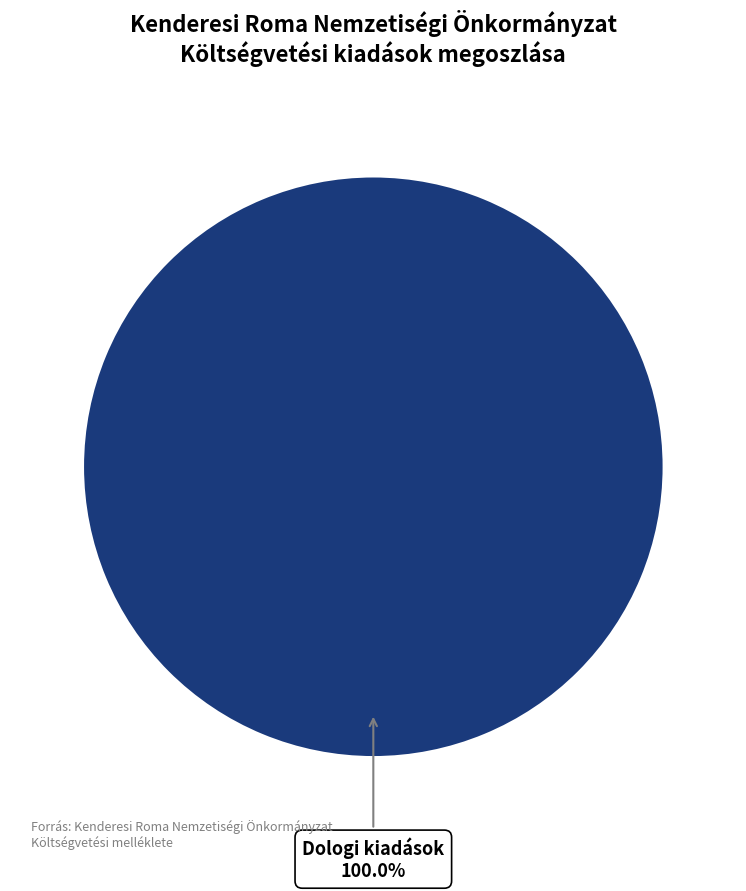

Does any single category account for the majority?

Yes